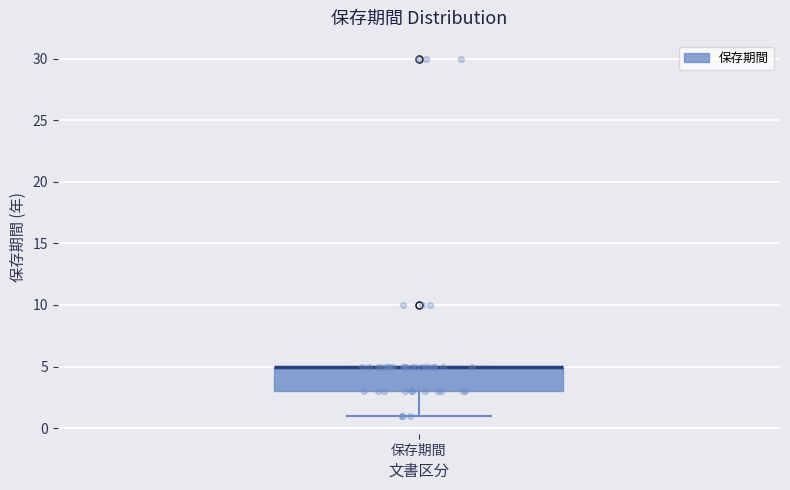

Transcribe this box plot: give where the median line is, the range the box spans, and where the two whiskers end, as read against the y-axis. The values are not printed on the chart, so give them approximately, as read against the axis.

median 5 (drawn on the box's upper edge), box 3 to 5, whiskers 1 to 5